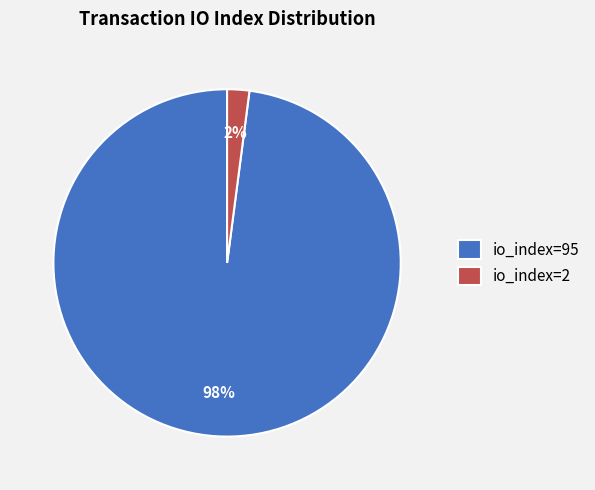

To the nearest percent, what percentage of the pie is io_index=2?

2%